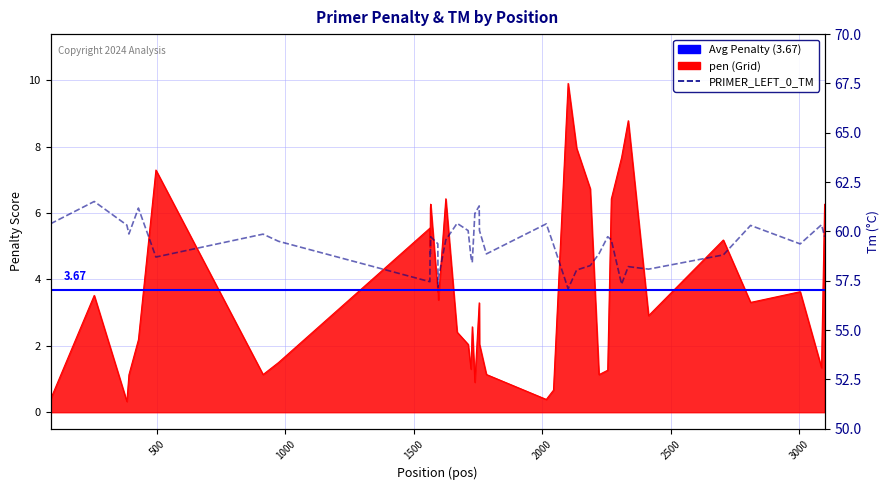

Reading left to right, list all the values displayed in this chart.

pen: 0.4	3.5	0.3	1.1	2.2	7.3	1.1	1.5	5.5	5.0	6.1	6.3	3.6	3.8	3.4	6.4	2.4	2.0	1.3	2.6	0.9	3.3	2.0	1.1	0.4	0.7	9.9	8.0	6.7	1.1	1.3	6.4	7.7	8.8	2.9	5.2	3.3	3.6	1.3	6.3
PRIMER_LEFT_0_TM: 60.4	61.5	60.3	59.9	61.2	58.7	59.9	59.5	57.5	59.0	58.9	59.7	59.4	57.2	57.6	59.6	60.4	60.0	58.7	58.4	60.9	61.3	60.0	58.9	60.4	59.3	57.1	58.0	58.3	58.9	59.7	59.6	57.3	58.2	58.1	58.8	60.3	59.4	60.3	59.7